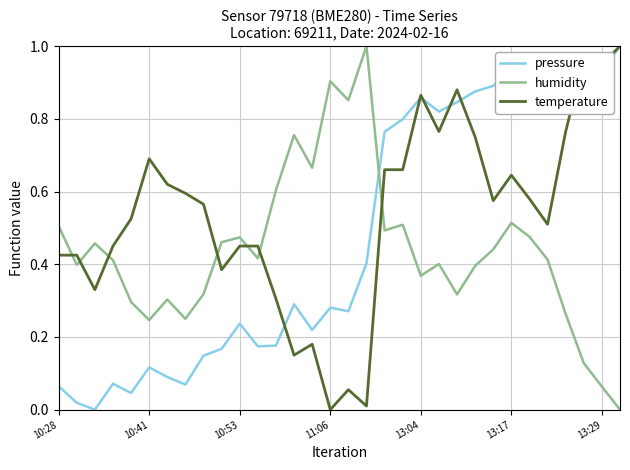

After their last crossing, which series has the higher values: humidity or pressure?

pressure